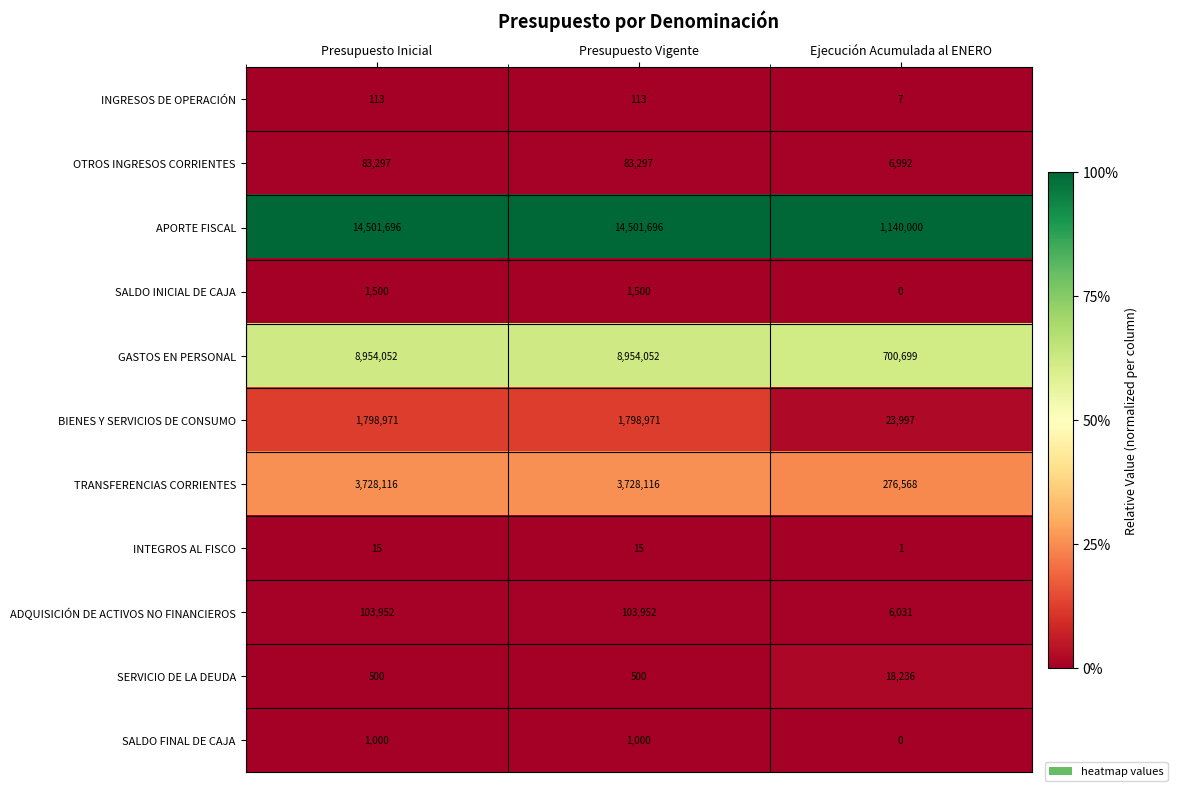

What is the lowest value of the ADQUISICIÓN DE ACTIVOS NO FINANCIEROS series?

6031